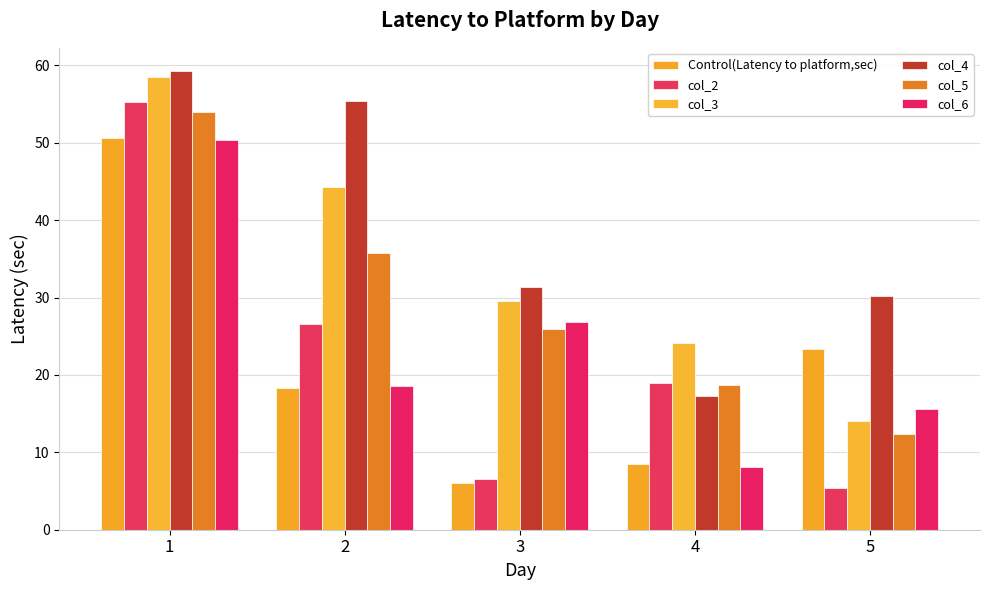

What is the difference between the maximum and minimum values in the col_2 series?

49.8